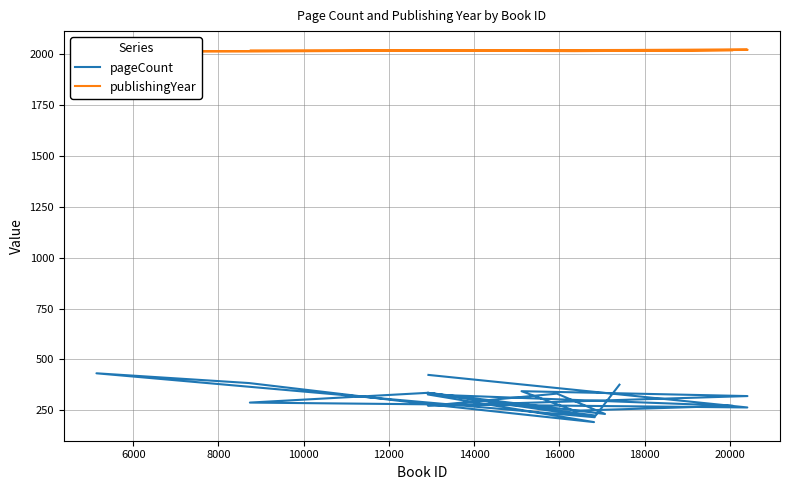

True or false: pageCount and publishingYear cross at least once.

False